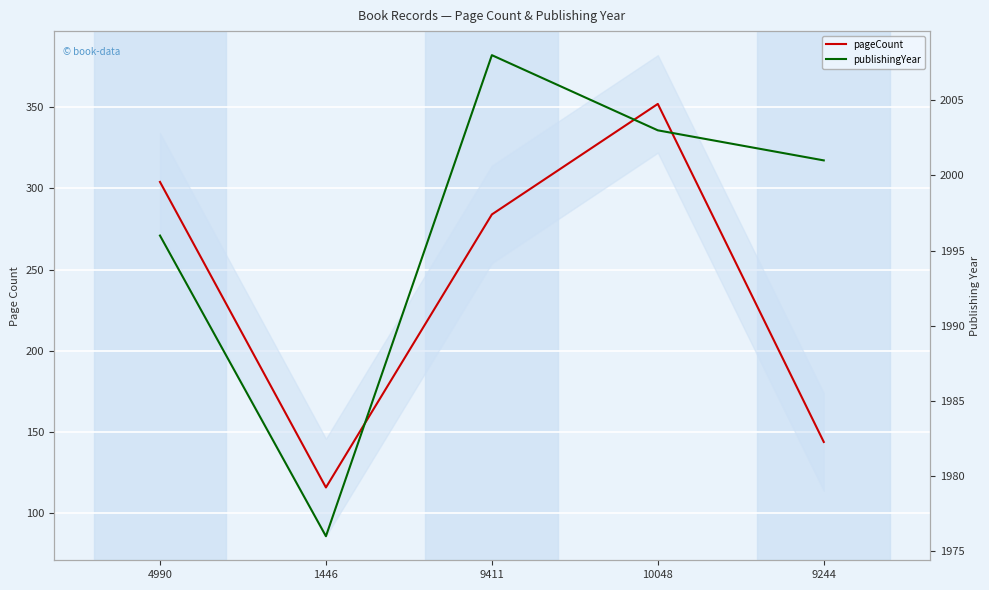

What is the highest value of the pageCount series?

352